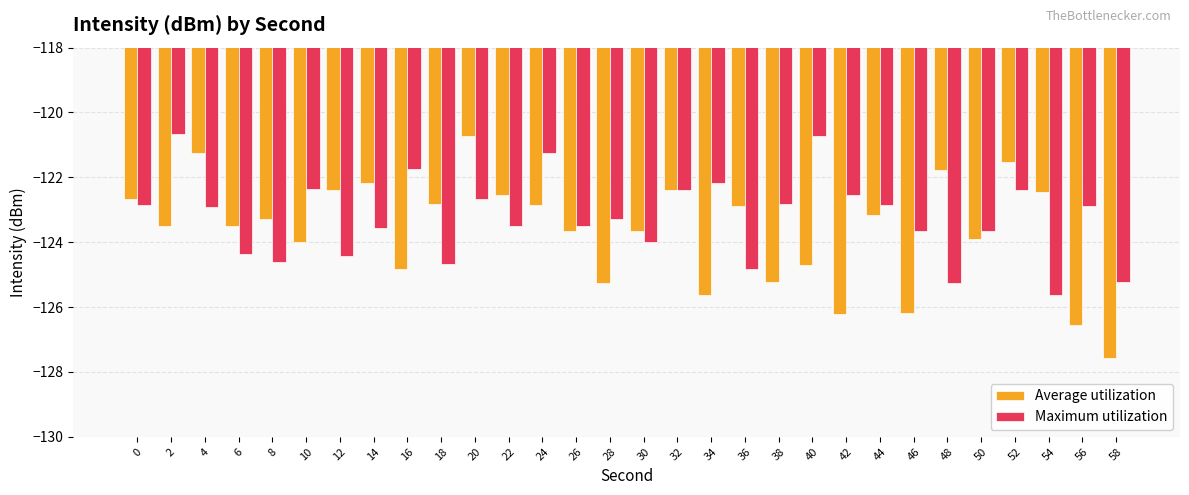

What is the maximum value shown in the chart?

-120.7